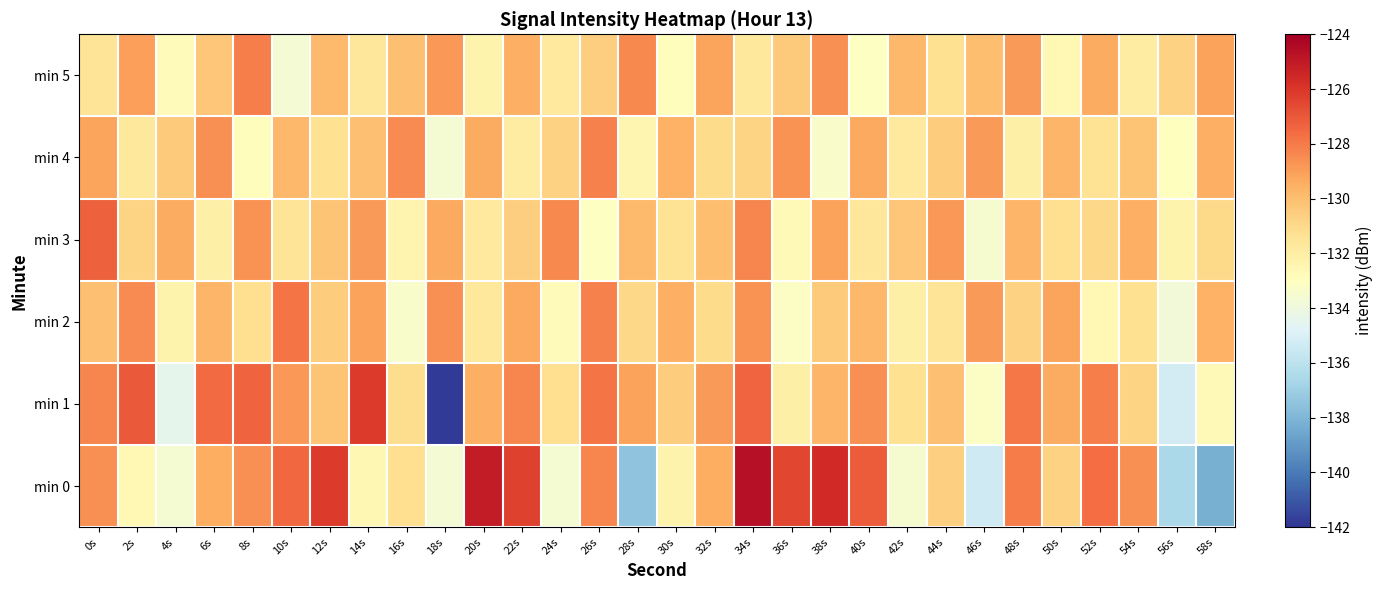

Reading left to right, transcribe all the data shown in this chart.

min 0: 0s=-128.6	2s=-132.6	4s=-133.6	6s=-129.4	8s=-128.6	10s=-127.5	12s=-126.2	14s=-132.5	16s=-131.2	18s=-133.7	20s=-125.1	22s=-126.4	24s=-133.6	26s=-128.4	28s=-137.5	30s=-132.3	32s=-129.5	34s=-124.7	36s=-126.5	38s=-125.6	40s=-127.1	42s=-133.6	44s=-130.6	46s=-135.4	48s=-128.1	50s=-130.7	52s=-127.6	54s=-128.6	56s=-136.5	58s=-138.2
min 1: 0s=-128.3	2s=-127.1	4s=-134.4	6s=-127.5	8s=-127.4	10s=-128.8	12s=-130.3	14s=-126.2	16s=-131.1	18s=-141.8	20s=-129.5	22s=-128.3	24s=-131.2	26s=-127.8	28s=-129.1	30s=-130.5	32s=-128.9	34s=-127.4	36s=-132.1	38s=-129.7	40s=-128.6	42s=-131.3	44s=-130.1	46s=-133.2	48s=-127.9	50s=-129.4	52s=-128.1	54s=-130.8	56s=-135.2	58s=-132.7
min 2: 0s=-130.1	2s=-128.5	4s=-132.3	6s=-129.7	8s=-131.2	10s=-127.8	12s=-130.5	14s=-129.1	16s=-133.4	18s=-128.6	20s=-131.7	22s=-129.3	24s=-132.8	26s=-128.2	28s=-130.9	30s=-129.5	32s=-131.1	34s=-128.7	36s=-133.2	38s=-130.4	40s=-129.8	42s=-132.1	44s=-131.5	46s=-128.9	48s=-130.7	50s=-129.2	52s=-132.6	54s=-131.3	56s=-133.8	58s=-129.6
min 3: 0s=-127.3	2s=-130.8	4s=-129.4	6s=-132.1	8s=-128.7	10s=-131.5	12s=-130.2	14s=-128.9	16s=-132.4	18s=-129.3	20s=-131.8	22s=-130.6	24s=-128.4	26s=-133.1	28s=-129.9	30s=-131.4	32s=-130.0	34s=-128.3	36s=-132.7	38s=-129.1	40s=-131.6	42s=-130.3	44s=-128.8	46s=-133.5	48s=-129.7	50s=-131.2	52s=-130.9	54s=-129.5	56s=-132.3	58s=-131.0
min 4: 0s=-129.2	2s=-131.7	4s=-130.4	6s=-128.6	8s=-132.9	10s=-129.8	12s=-131.3	14s=-130.1	16s=-128.5	18s=-133.6	20s=-129.4	22s=-131.9	24s=-130.7	26s=-128.2	28s=-132.5	30s=-129.6	32s=-131.1	34s=-130.8	36s=-128.7	38s=-133.3	40s=-129.3	42s=-131.8	44s=-130.5	46s=-128.9	48s=-132.1	50s=-129.7	52s=-131.4	54s=-130.2	56s=-133.0	58s=-129.5
min 5: 0s=-131.5	2s=-129.0	4s=-132.8	6s=-130.3	8s=-128.1	10s=-133.7	12s=-129.9	14s=-131.6	16s=-130.1	18s=-128.8	20s=-132.3	22s=-129.5	24s=-131.8	26s=-130.6	28s=-128.4	30s=-132.9	32s=-129.2	34s=-131.7	36s=-130.4	38s=-128.6	40s=-133.1	42s=-129.8	44s=-131.3	46s=-130.0	48s=-128.9	50s=-132.6	52s=-129.4	54s=-131.9	56s=-130.7	58s=-129.1